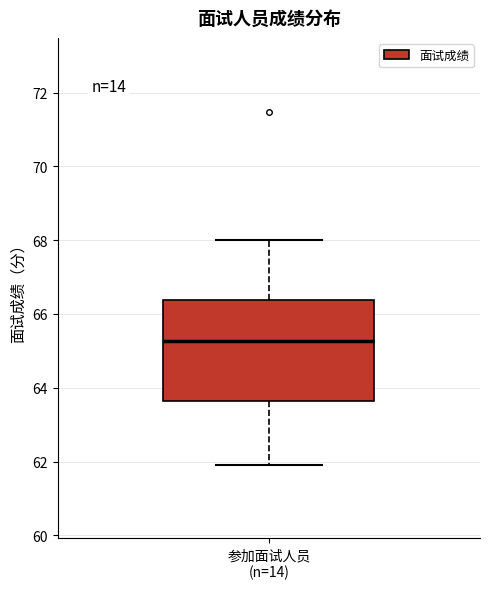

Where does the median line of the box for 参加面试人员 (n=14) sit on the y-axis? The values are not printed on the chart, so give them approximately, as read against the axis.

65.2